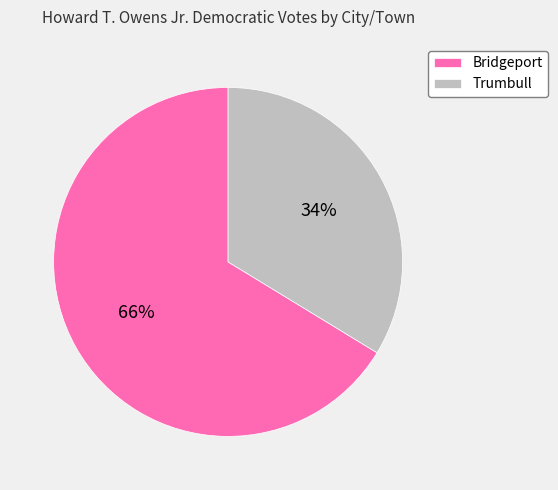

Rank the categories by value from lowest to highest.

Trumbull, Bridgeport